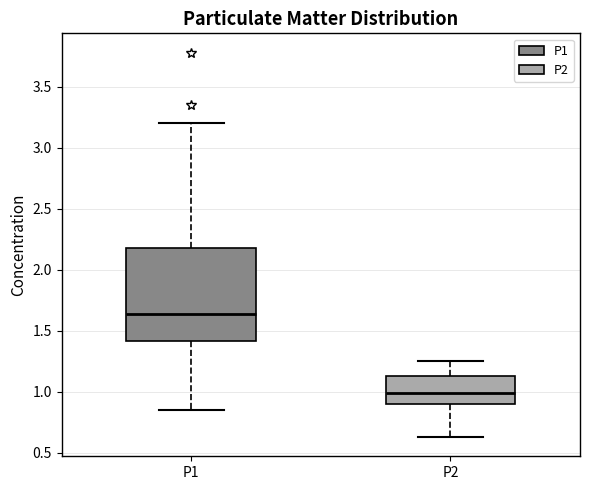

Comparing the boxes themselves (not the whiskers), which one is the tallest?

P1